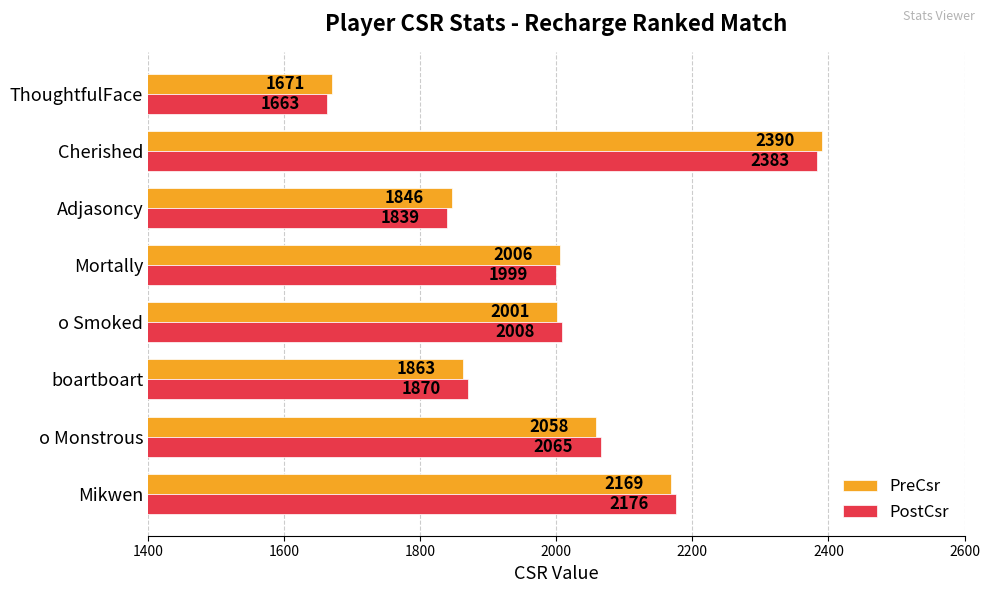

What is the maximum value for PreCsr?

2390